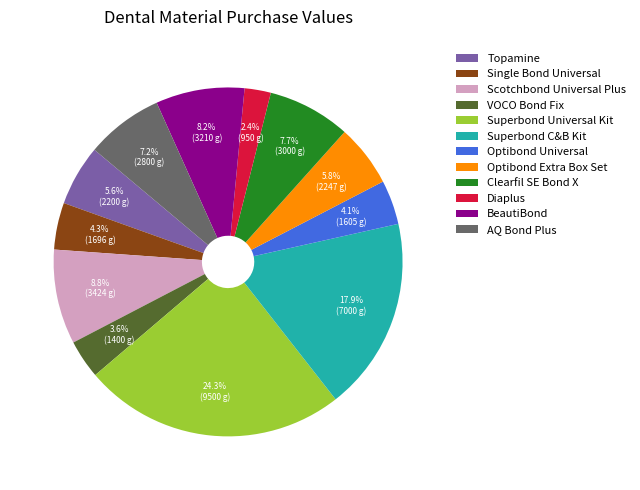

What is the largest slice in the pie chart?

Superbond Universal Kit